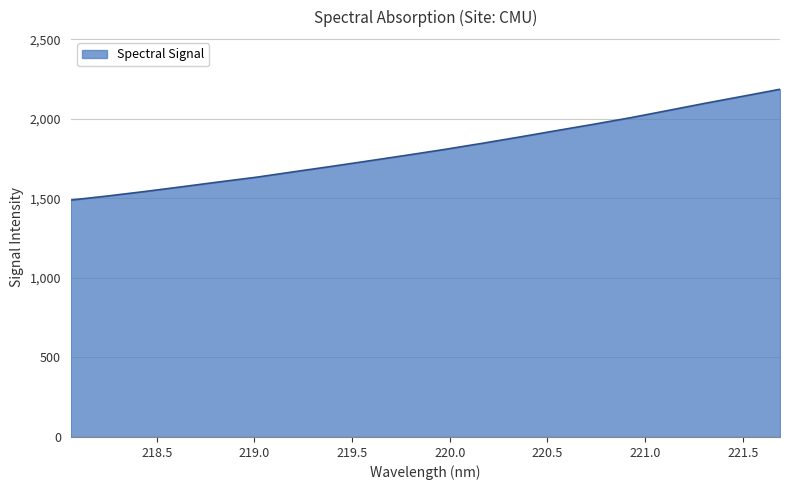

What is the difference between the maximum and minimum values?

696.8